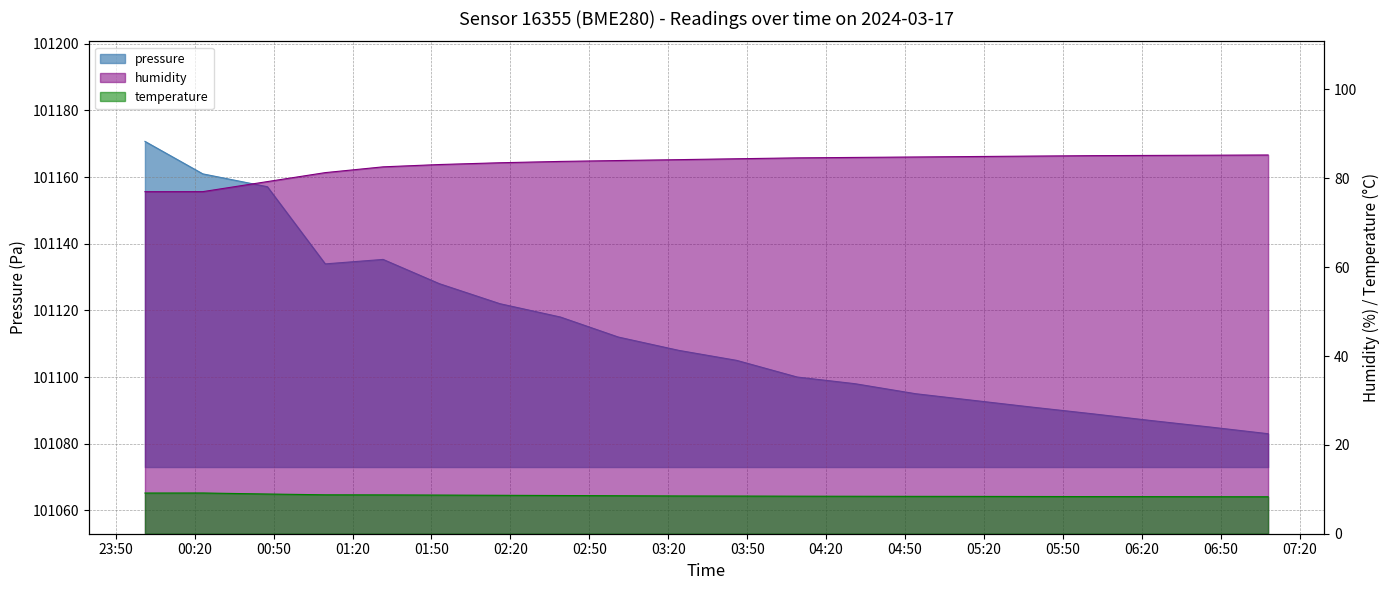

How many categories are shown in the chart?

20